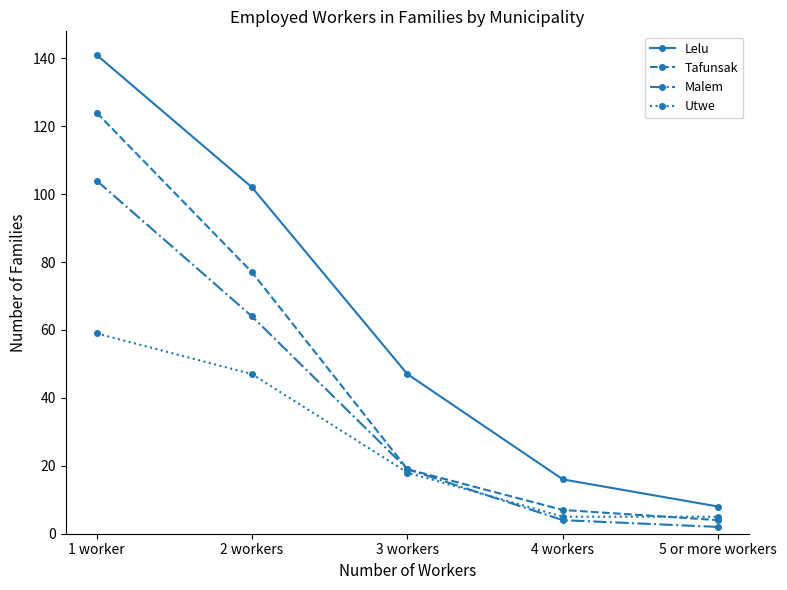

After their last crossing, which series has the higher values: Utwe or Tafunsak?

Utwe